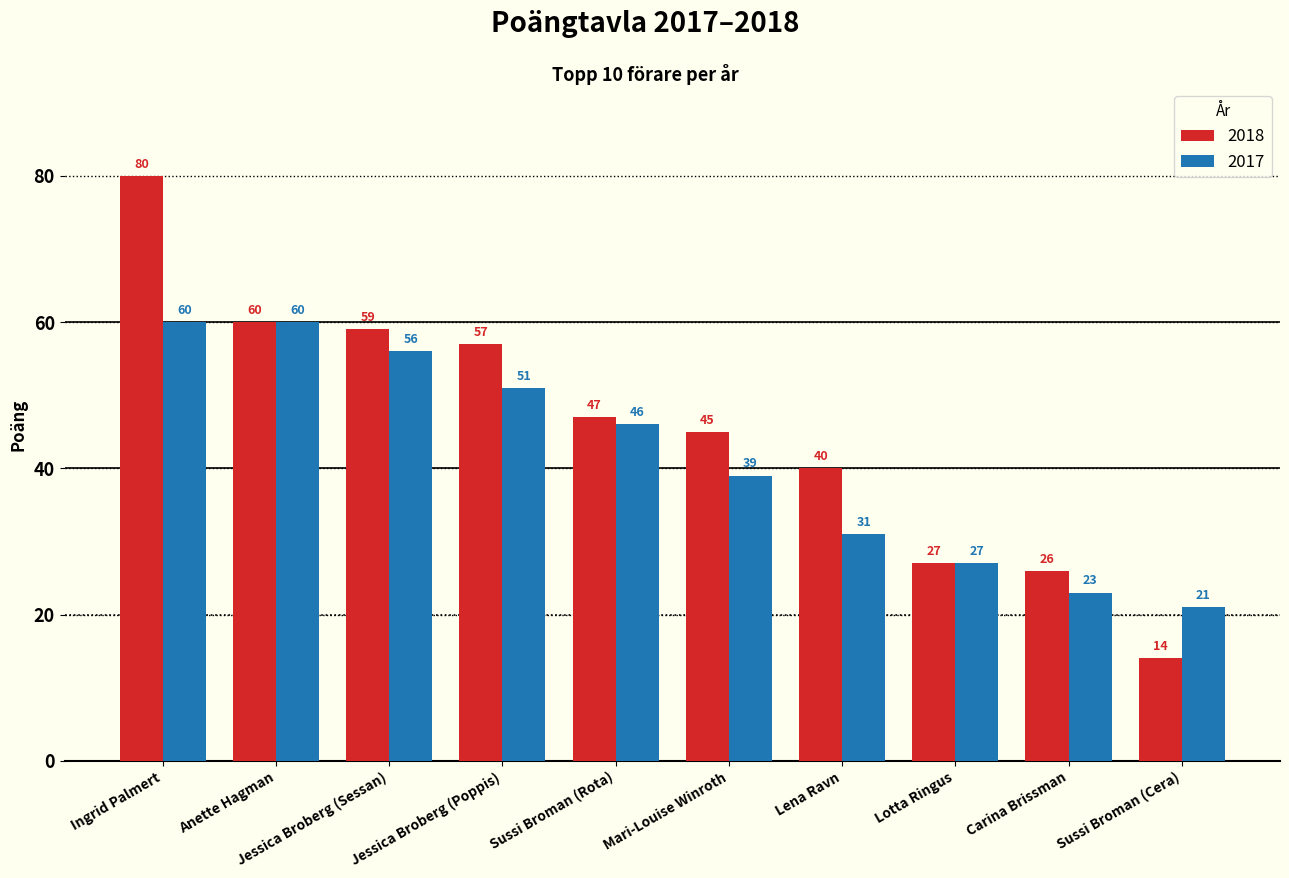

Is it true that 2017 equals 60 at Ingrid Palmert?

True